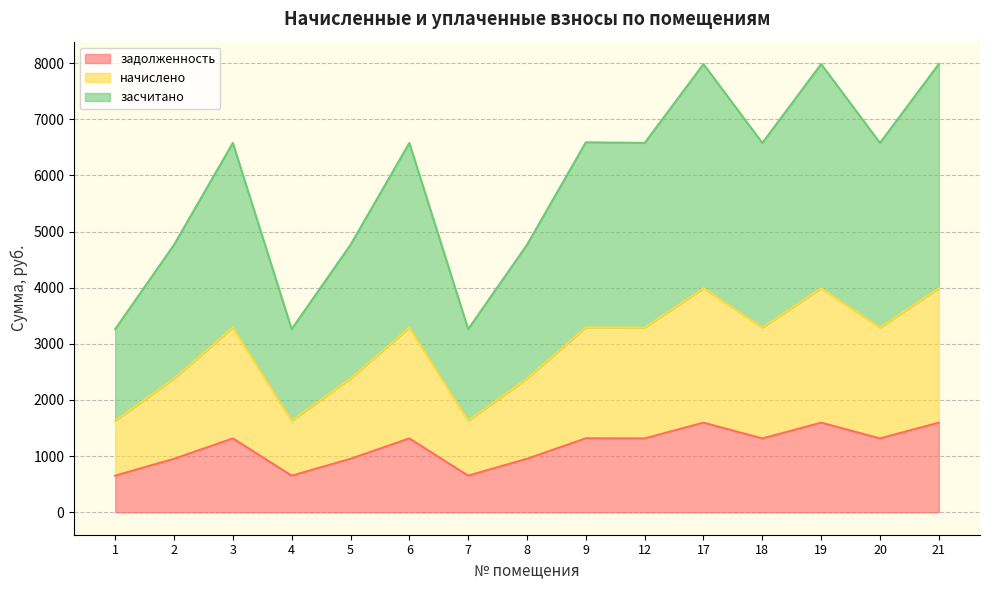

Reading left to right, list all the values displayed in this chart.

задолженность: 1=652.3	2=952.6	3=1315.4	4=652.3	5=952.6	6=1315.4	7=652.3	8=952.6	9=1317.6	12=1315.4	17=1596.2	18=1315.4	19=1596.2	20=1315.4	21=1596.2
начислено: 1=1630.8	2=2381.4	3=3288.6	4=1630.8	5=2381.4	6=3288.6	7=1630.8	8=2381.4	9=3294.0	12=3288.6	17=3990.6	18=3288.6	19=3990.6	20=3288.6	21=3990.6
засчитано: 1=3261.6	2=4762.8	3=6577.2	4=3261.6	5=4762.8	6=6577.2	7=3261.6	8=4762.8	9=6588.0	12=6577.2	17=7981.2	18=6577.2	19=7981.2	20=6577.2	21=7981.2